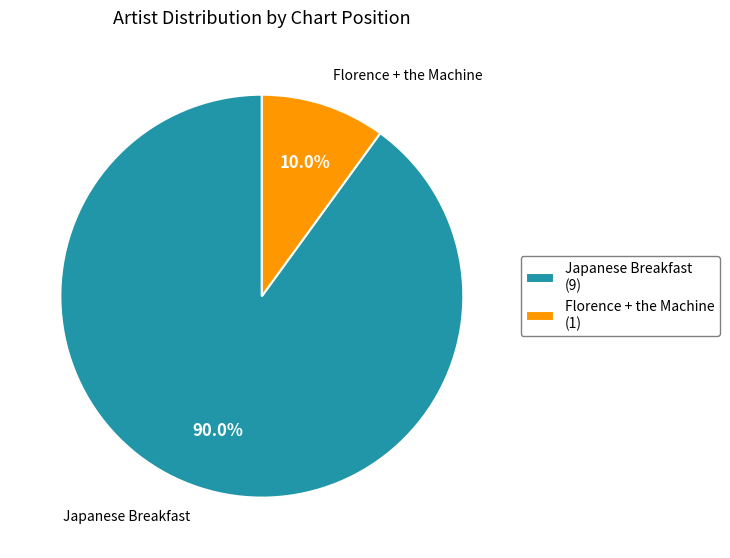

To the nearest percent, what portion does Japanese Breakfast represent?

90%